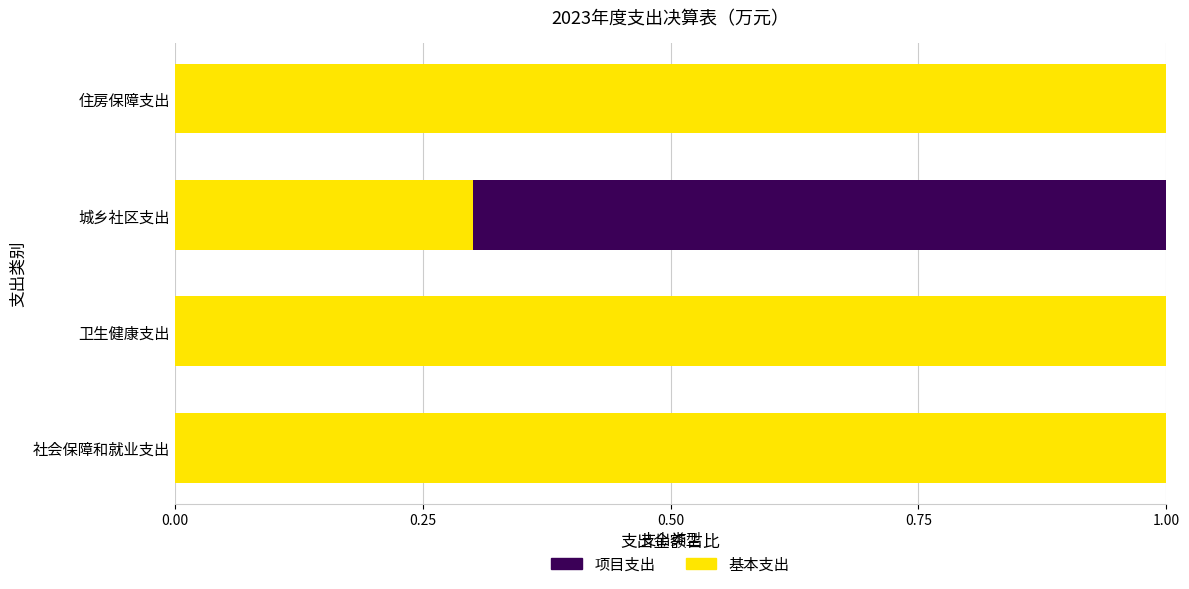

What is the maximum value for 基本支出?

1.0